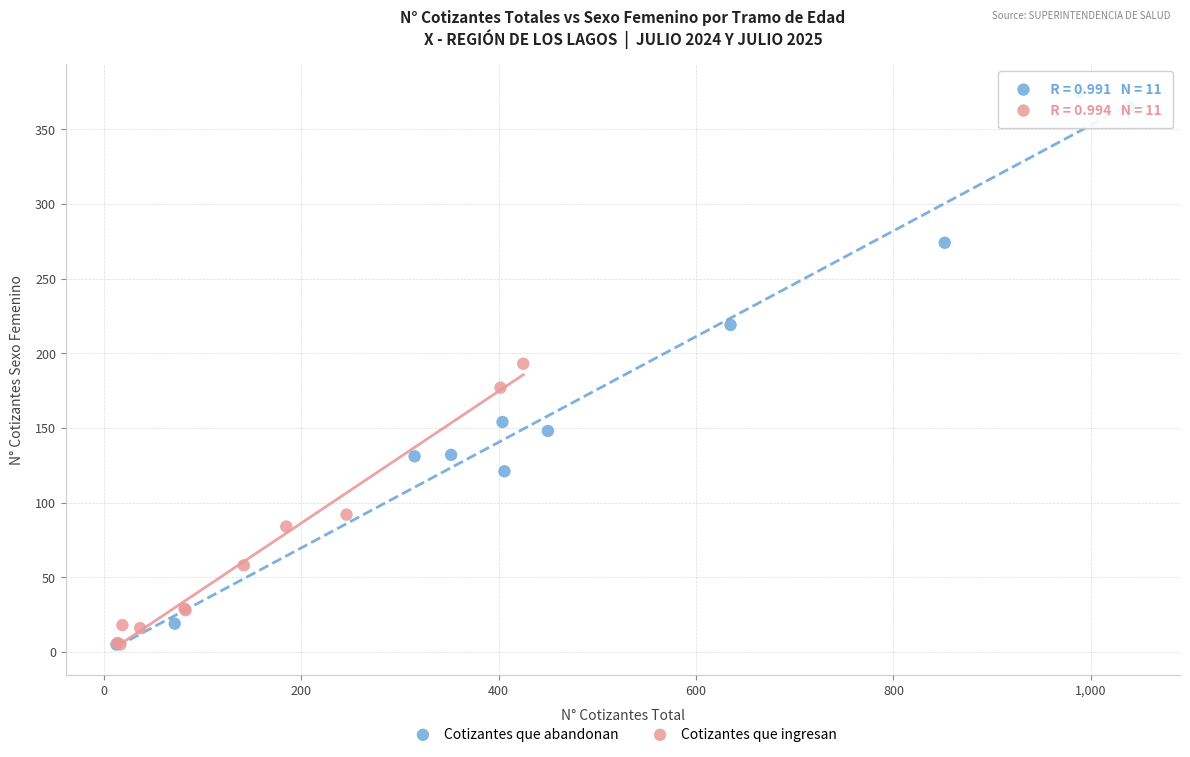

Which series has the widest spread of Y values?

Cotizantes que abandonan